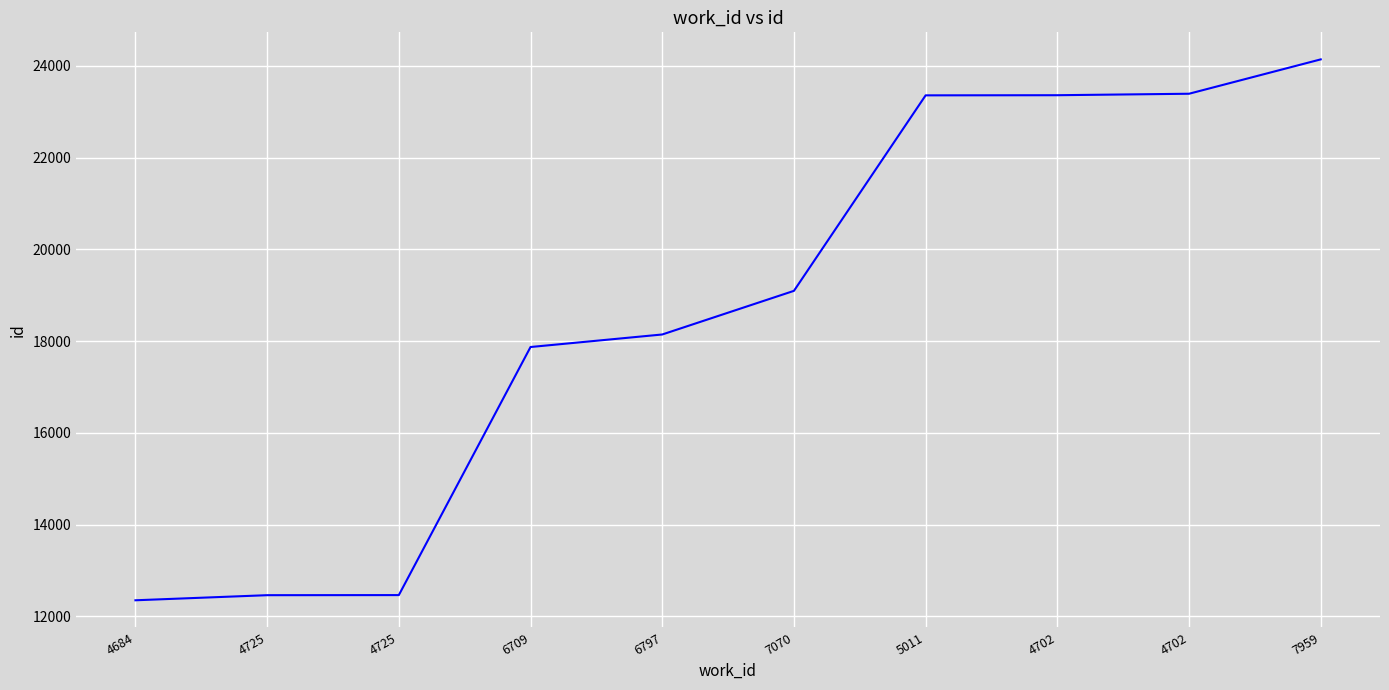

How many lines are shown in the chart?

1